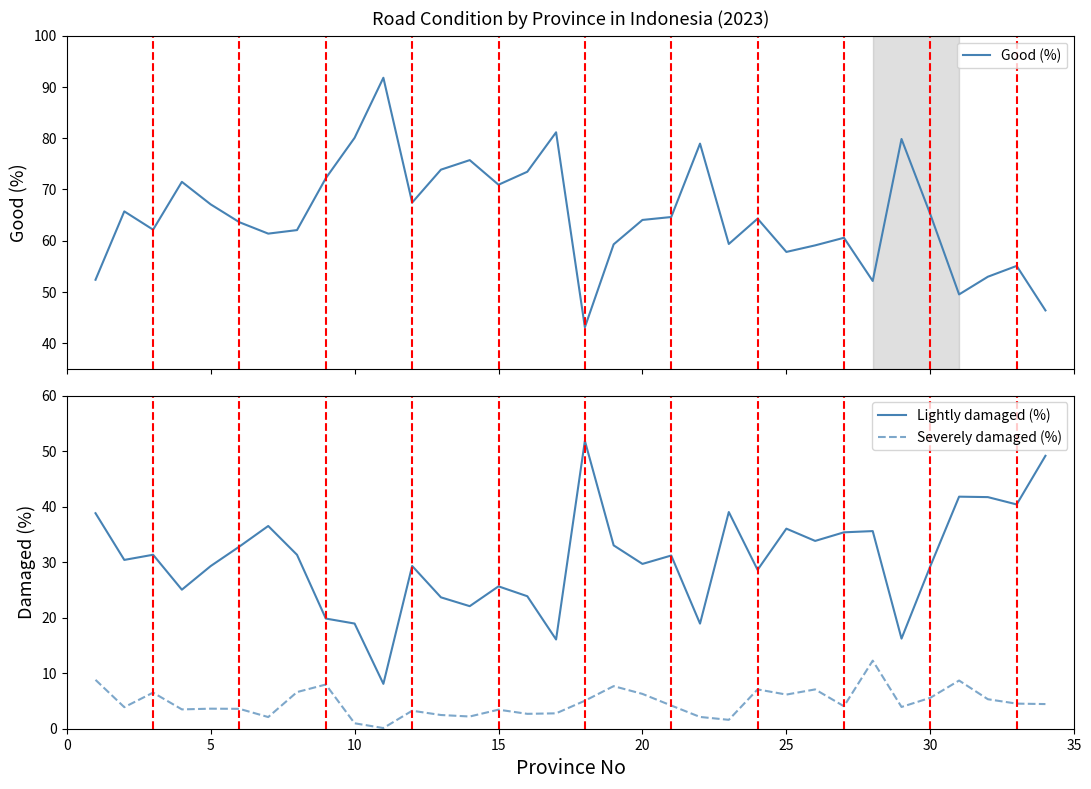

How many lines are shown in the chart?

3